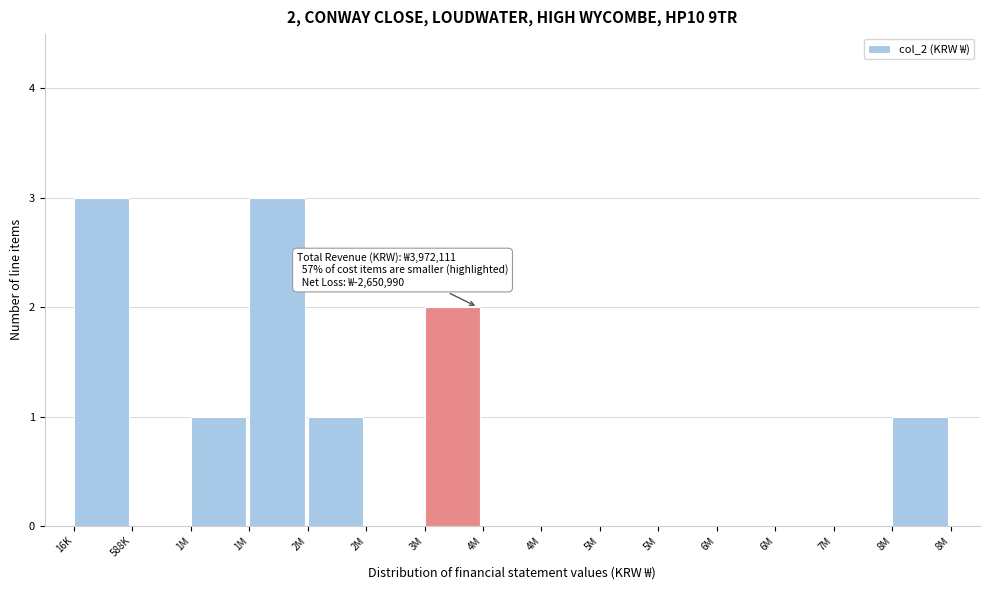

How many series are shown in this chart?

1